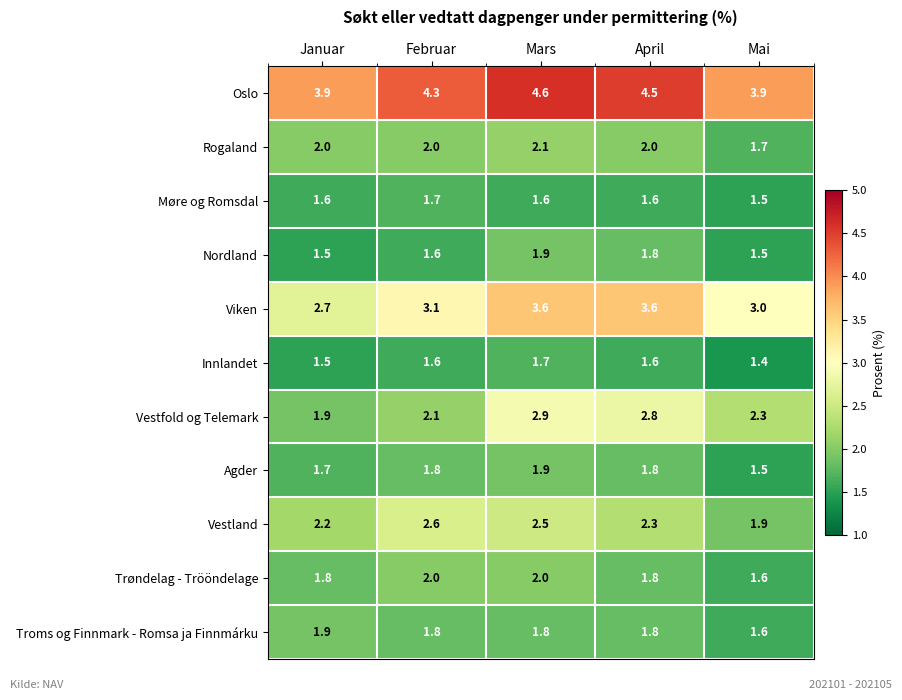

At which category does the chart reach its minimum across all series?

Mai